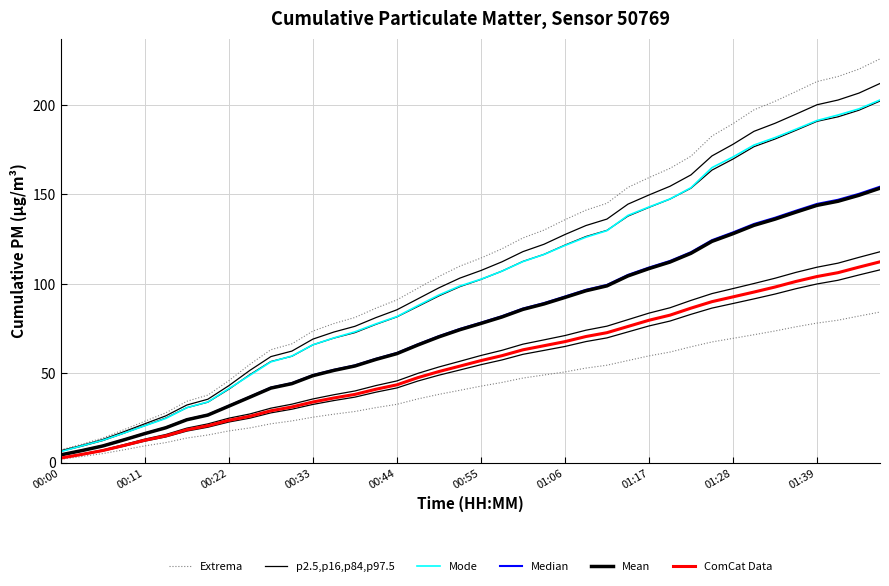

True or false: p2.5,p16,p84,p97.5 and Mean intersect in this chart.

False